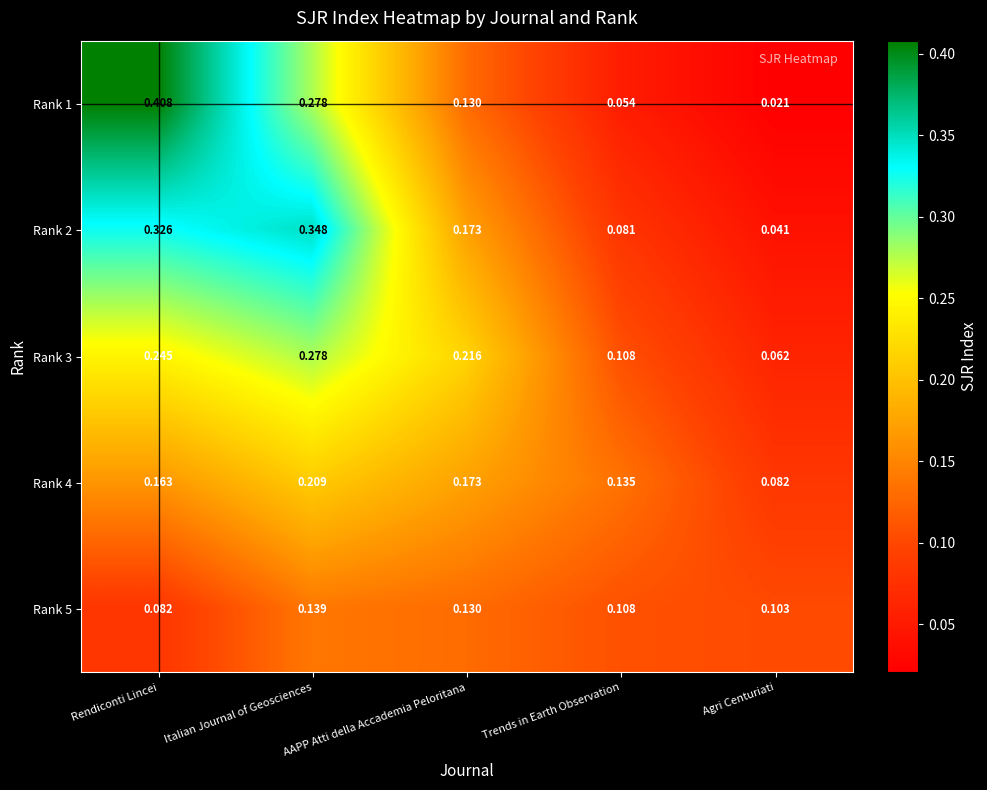

Which label corresponds to the largest value in the chart?

Rendiconti Lincei